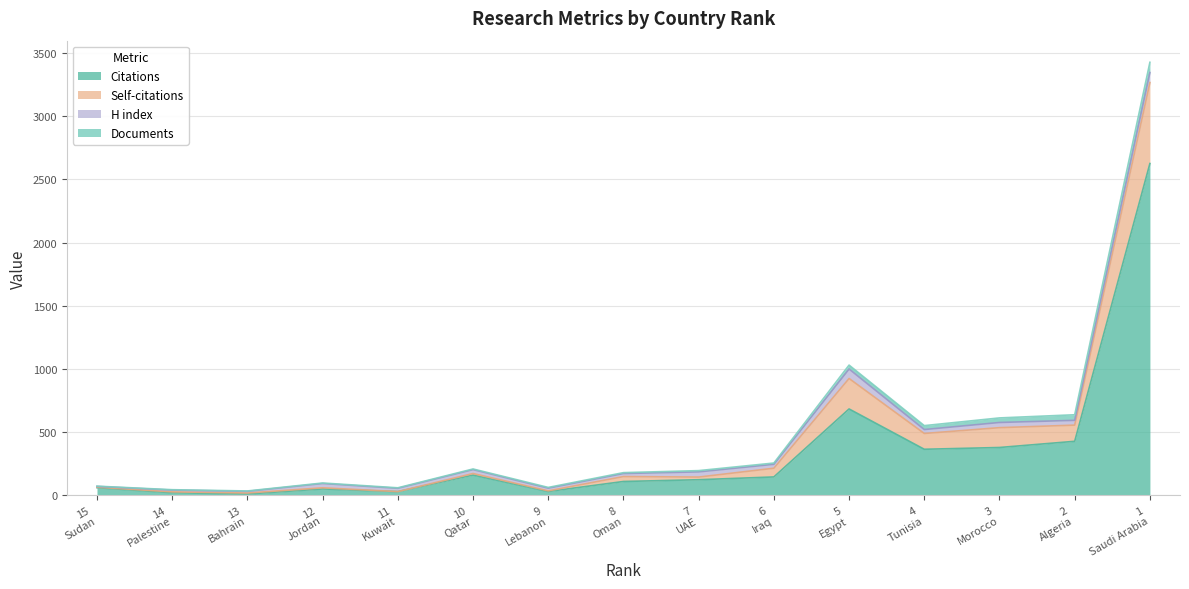

What is the maximum value for Citations?

2625